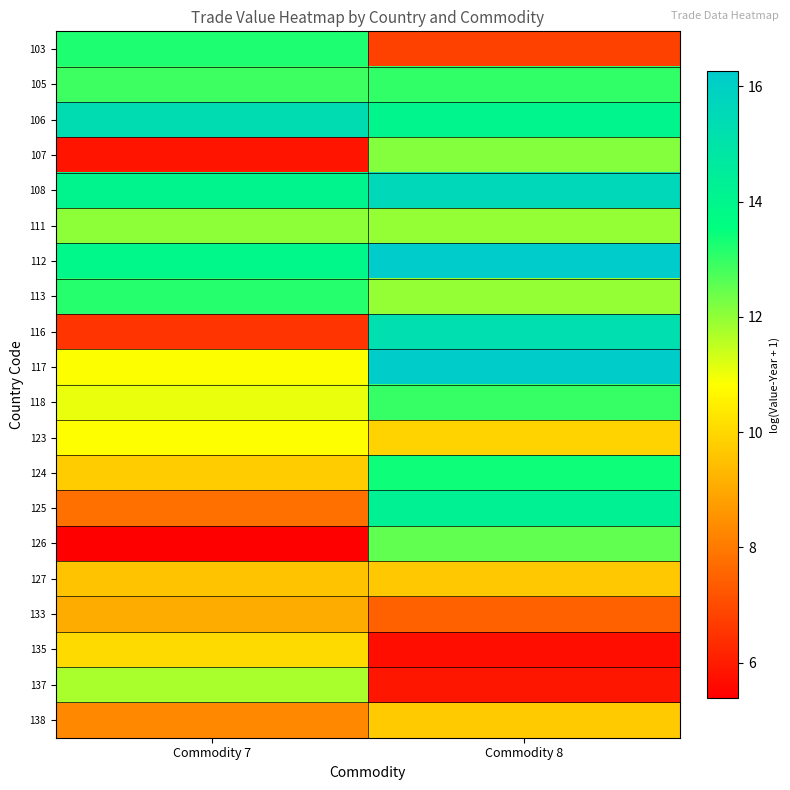

Reading left to right, extract all data points from this chart.

103: Commodity 7=13.2	Commodity 8=6.8
105: Commodity 7=12.9	Commodity 8=13.0
106: Commodity 7=15.4	Commodity 8=14.0
107: Commodity 7=5.8	Commodity 8=12.1
108: Commodity 7=14.1	Commodity 8=15.6
111: Commodity 7=12.0	Commodity 8=12.0
112: Commodity 7=13.9	Commodity 8=16.3
113: Commodity 7=13.1	Commodity 8=11.9
116: Commodity 7=6.5	Commodity 8=15.2
117: Commodity 7=10.9	Commodity 8=16.2
118: Commodity 7=11.1	Commodity 8=13.0
123: Commodity 7=10.8	Commodity 8=9.9
124: Commodity 7=9.7	Commodity 8=13.4
125: Commodity 7=7.8	Commodity 8=14.3
126: Commodity 7=5.4	Commodity 8=12.5
127: Commodity 7=9.6	Commodity 8=9.7
133: Commodity 7=9.1	Commodity 8=7.5
135: Commodity 7=10.0	Commodity 8=5.7
137: Commodity 7=11.7	Commodity 8=5.8
138: Commodity 7=8.3	Commodity 8=9.7